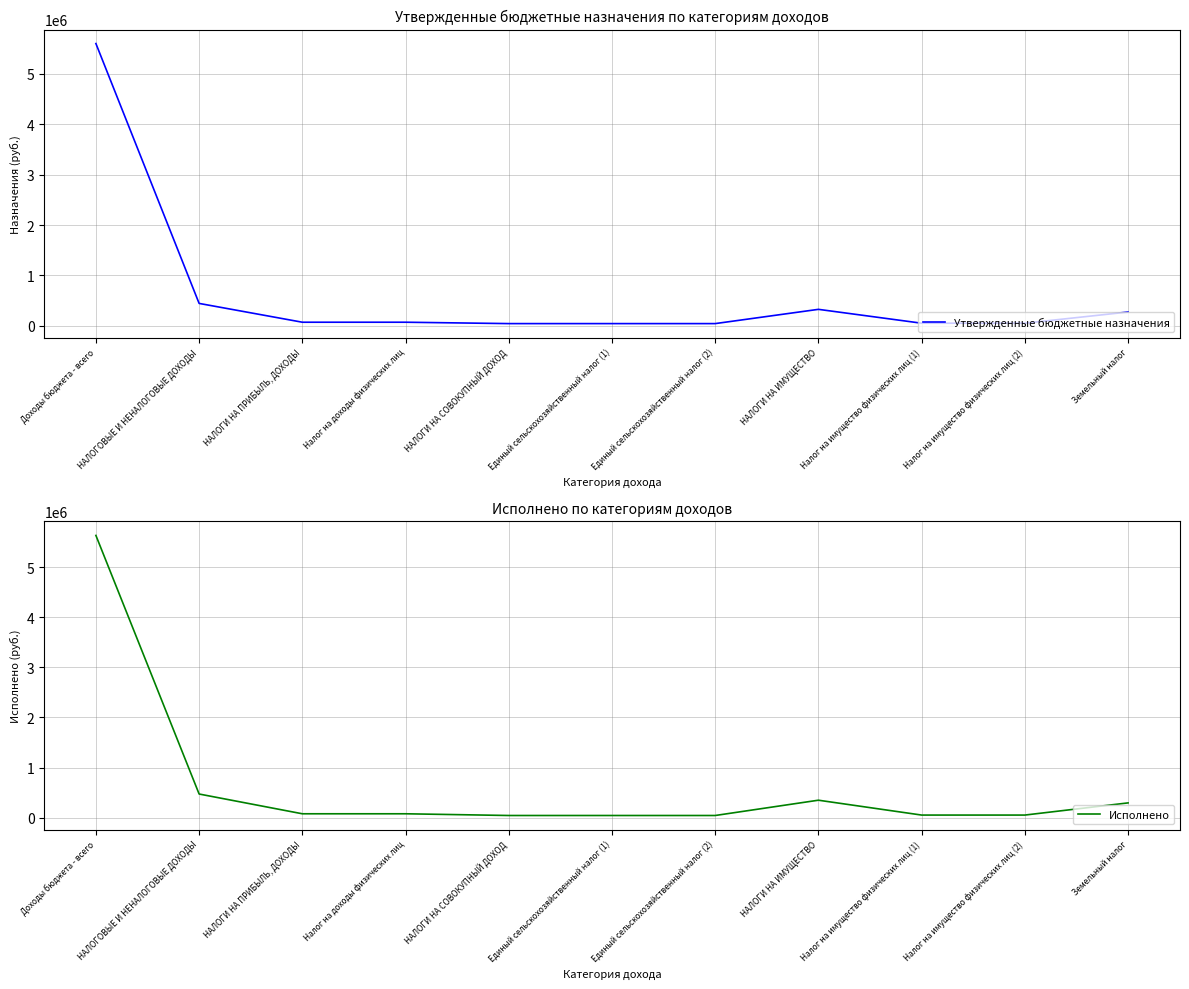

True or false: Исполнено and Утвержденные бюджетные назначения intersect in this chart.

False